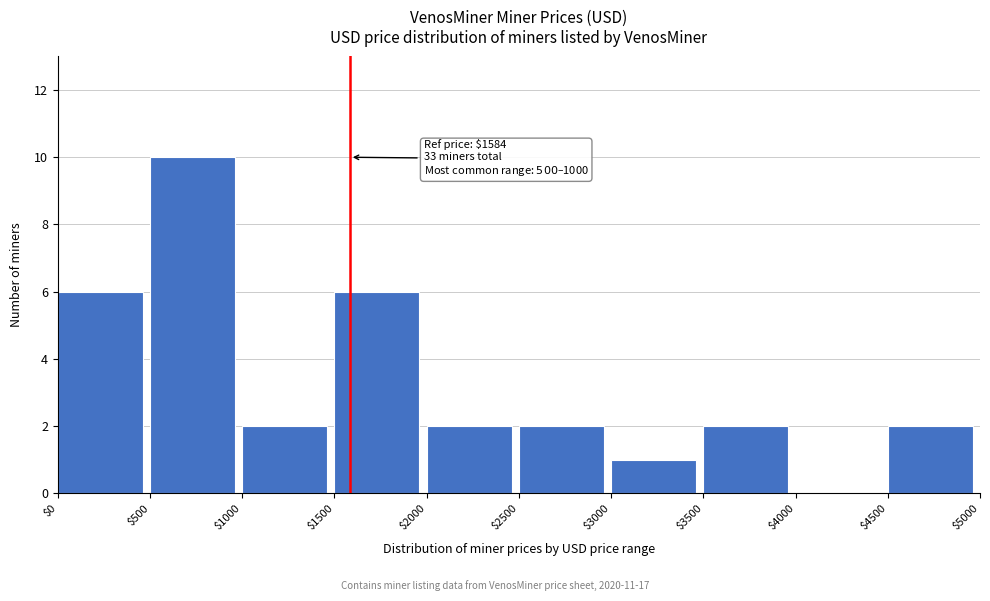

Over which range of the x-axis is the bar tallest?

$500 to $1000